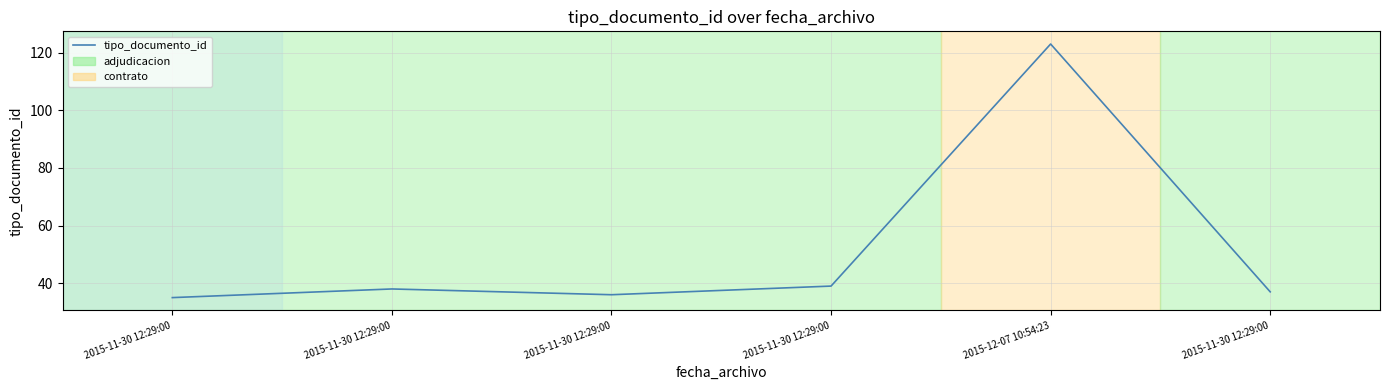

The value at 2015-11-30 12:29:00 is 39. True or false?

True